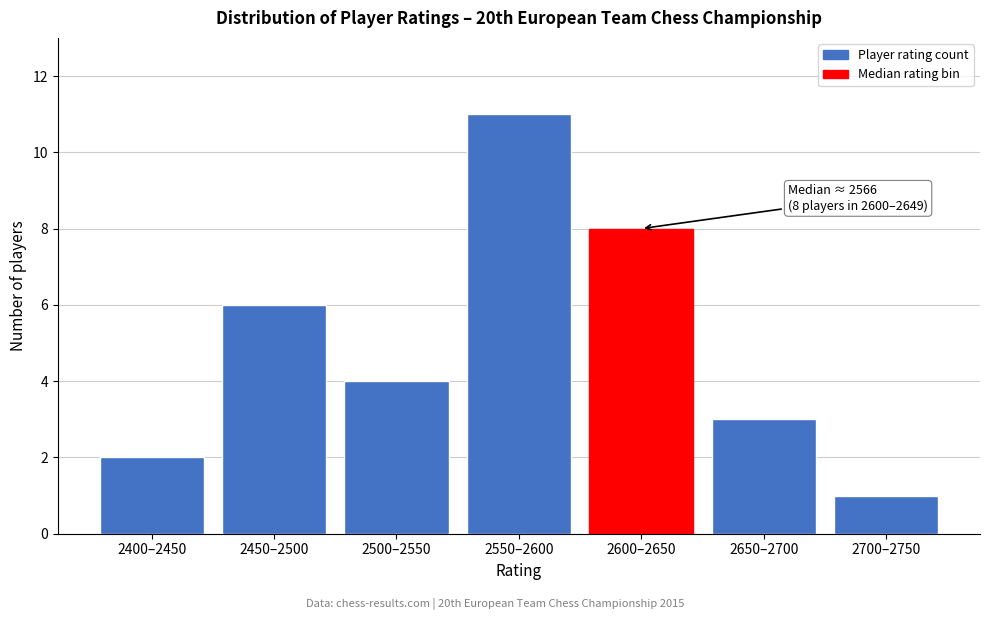

Reading left to right, extract all data points from this chart.

2400–2450=2	2450–2500=6	2500–2550=4	2550–2600=11	2600–2650=8	2650–2700=3	2700–2750=1